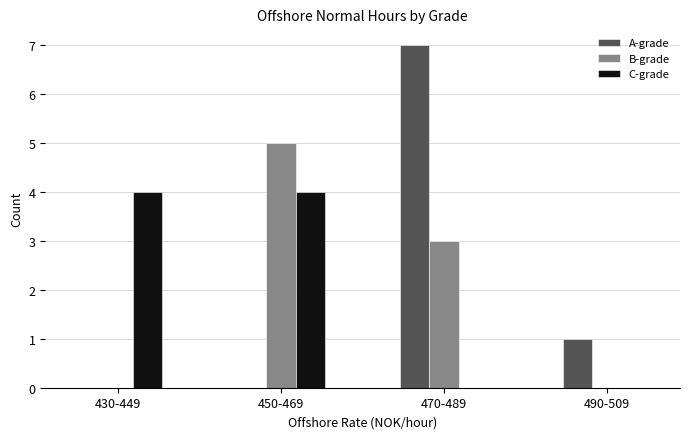

Reading left to right, what are all the values shown in this chart?

A-grade: 430-449=0	450-469=0	470-489=7	490-509=1
B-grade: 430-449=0	450-469=5	470-489=3	490-509=0
C-grade: 430-449=4	450-469=4	470-489=0	490-509=0